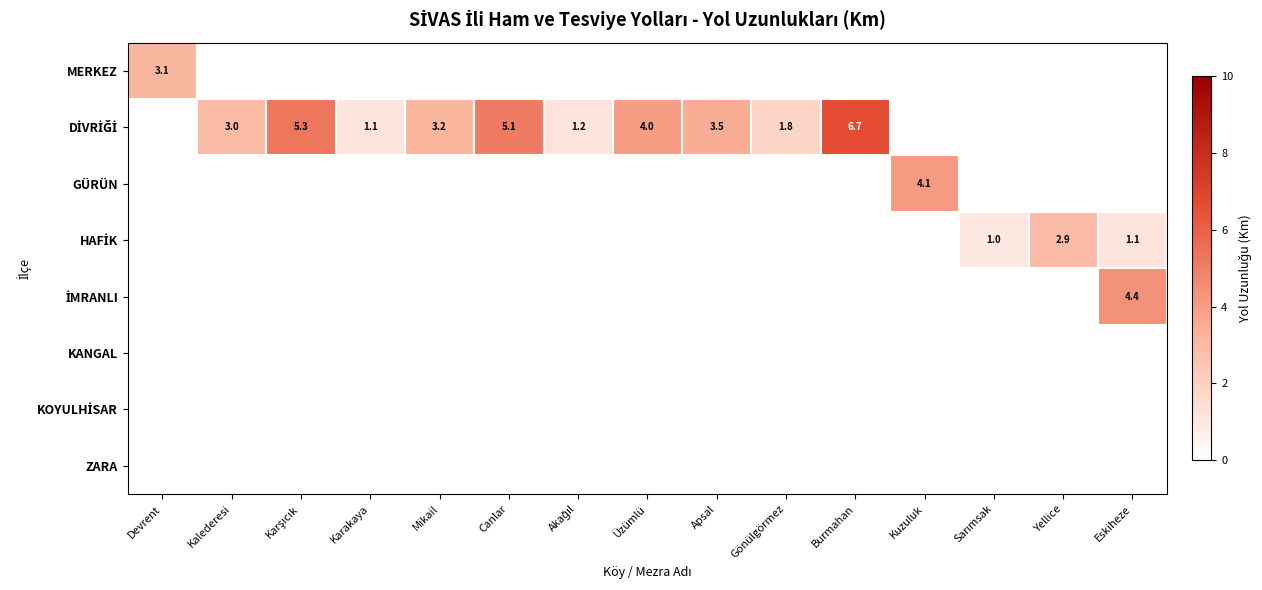

True or false: DİVRİĞİ has a value of 0.6 at Karakaya.

False